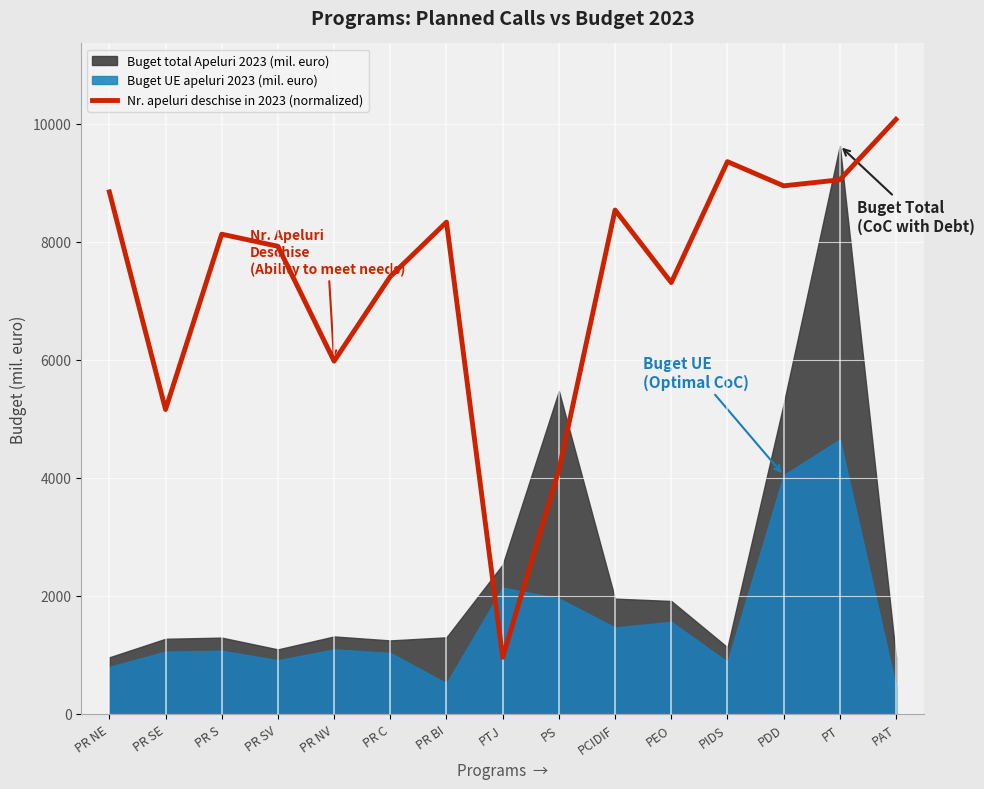

Reading right to left, transcribe all the data shown in this chart.

PAT=10073.0	PT=9048.9	PDD=8946.5	PIDS=9356.2	PEO=7308.0	PCIDIF=8536.9	PS=4133.4	PTJ=958.8	PR BI=8332.1	PR C=7410.4	PR NV=5976.7	PR SV=7922.5	PR S=8127.3	PR SE=5157.5	PR NE=8844.1